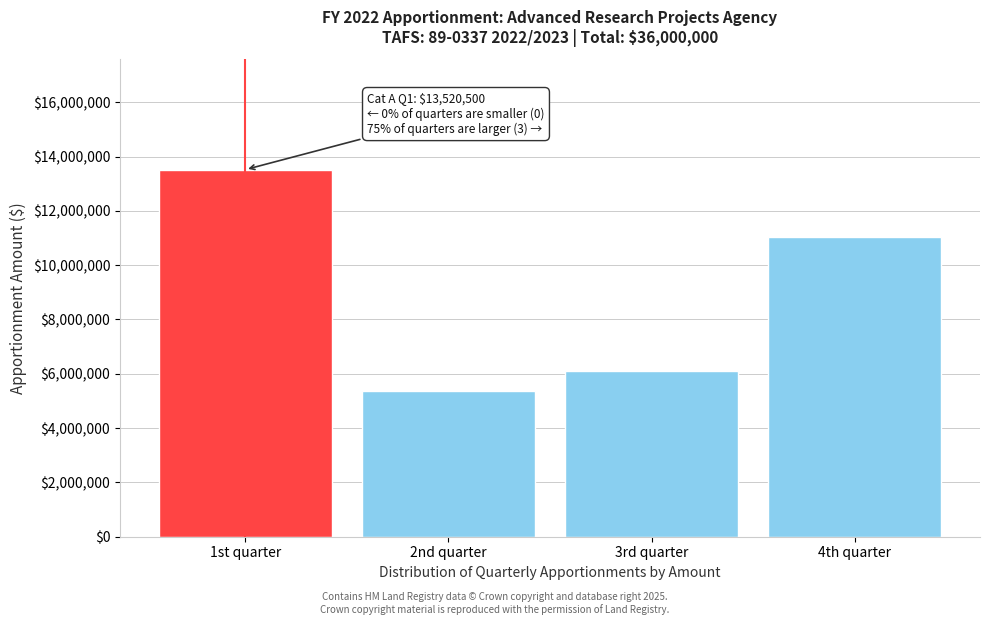

Reading left to right, list all the values displayed in this chart.

1st quarter=13520500	2nd quarter=5356700	3rd quarter=6092952	4th quarter=11029848